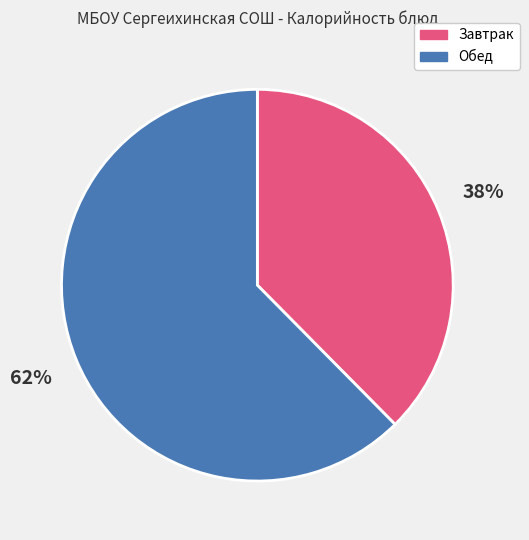

Which category has the biggest portion of the pie?

Обед